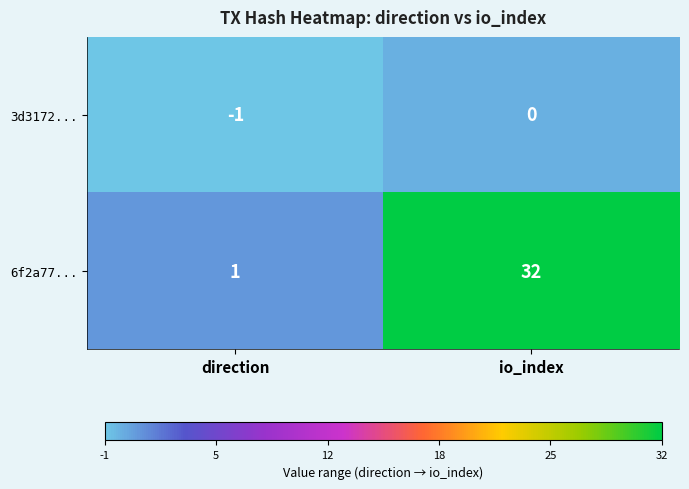

What is the difference between the maximum and minimum values in the 6f2a77... series?

31